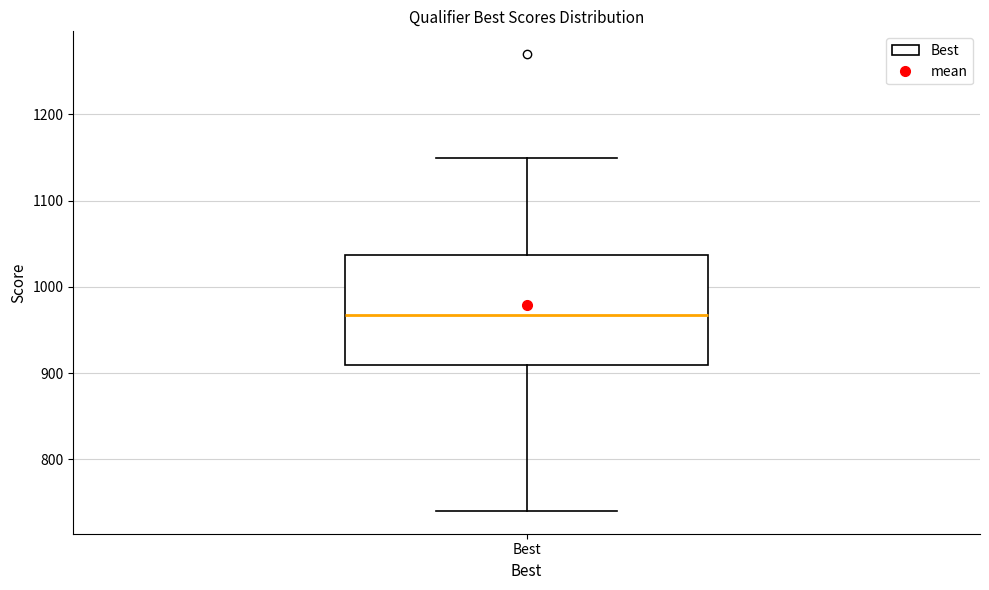

Read this box plot against the y-axis: the position of the median line, the range covered by the box, and the ends of both whiskers. The values are not printed on the chart, so give them approximately, as read against the axis.

median 970, box 910 to 1040, whiskers 740 to 1150